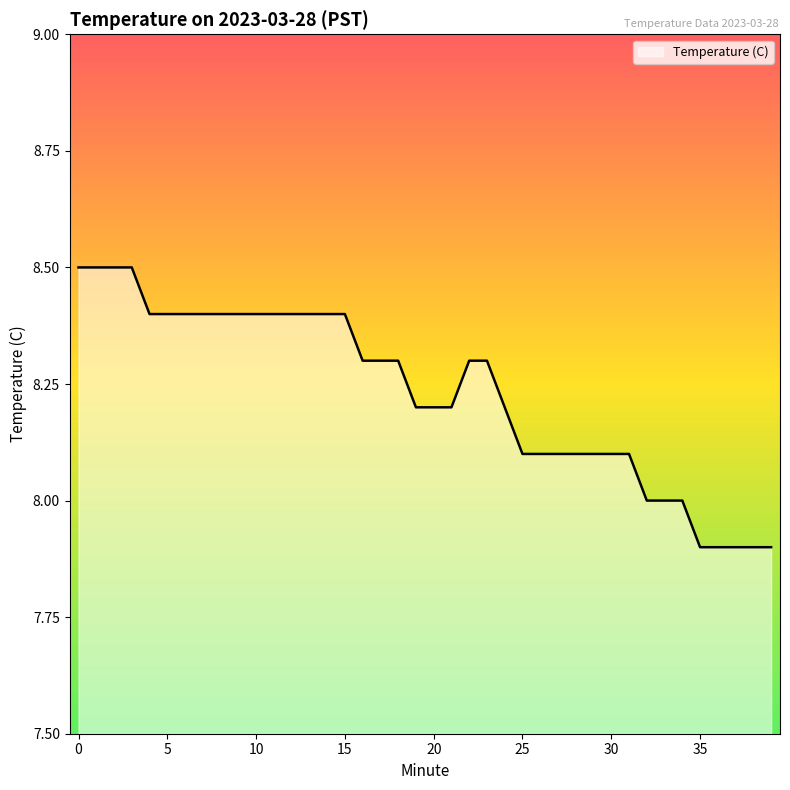

What is the sum of all values?

329.3